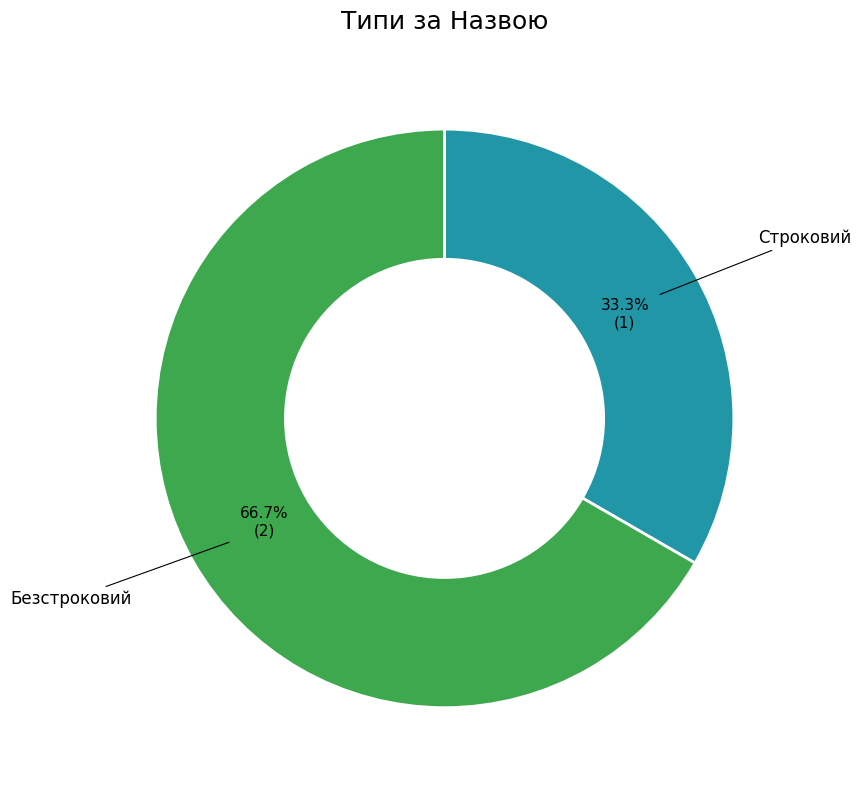

Is there any slice that represents more than half of the pie?

Yes